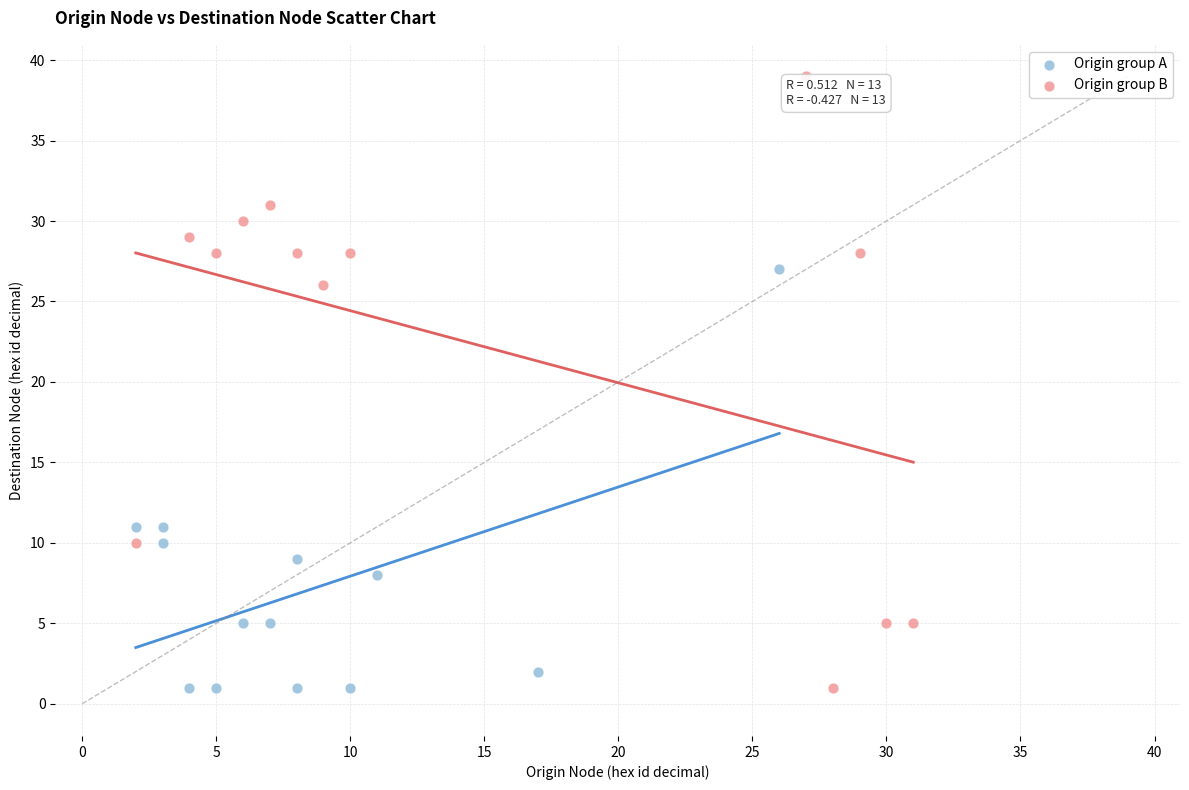

Which series has the largest Y range (max minus min)?

Origin group B